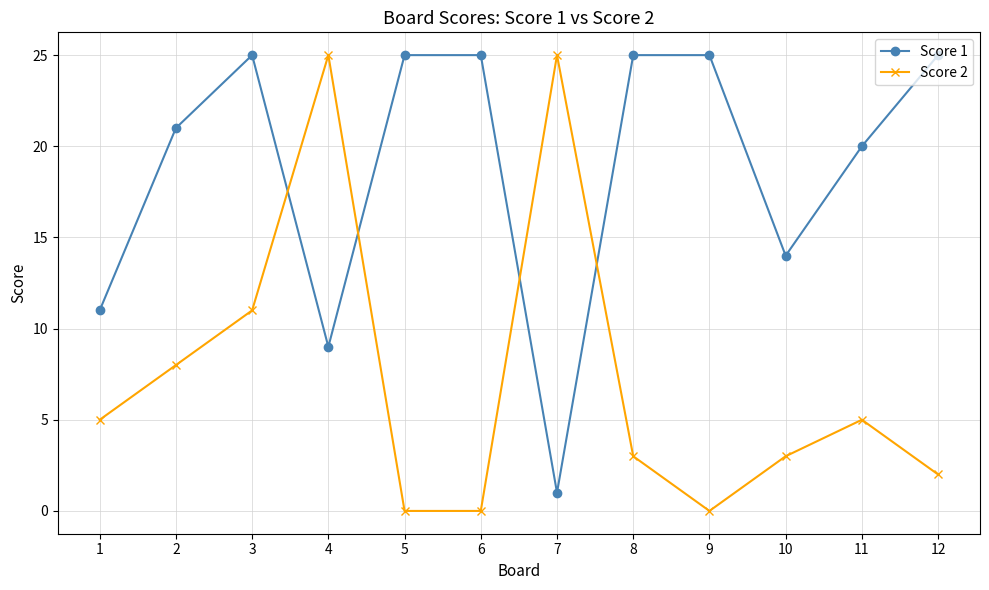

How many values in the Score 1 series are below 25?

6